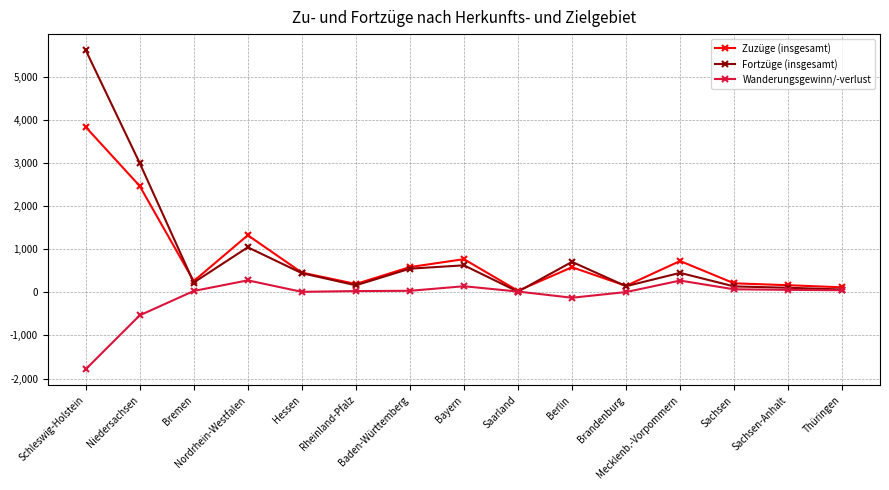

Is the value of Wanderungsgewinn/-verlust at Bremen greater than the value of Fortzüge (insgesamt) at Hessen?

No